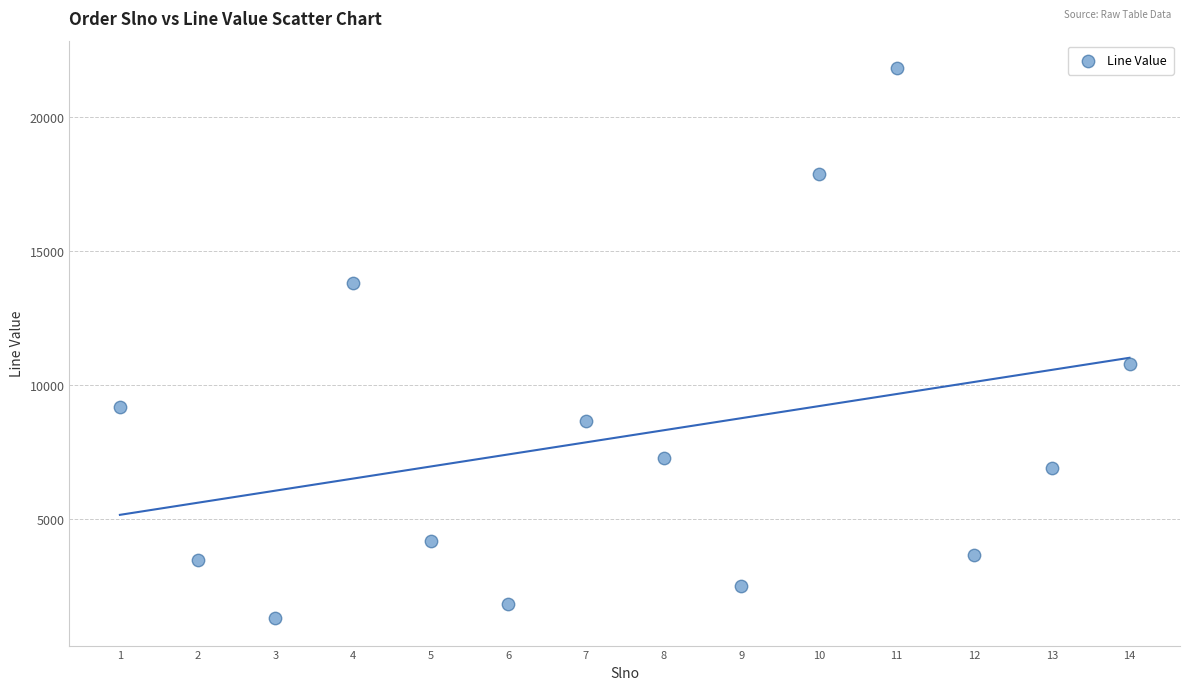

What is the range of Y values (max minus min)?

20524.9